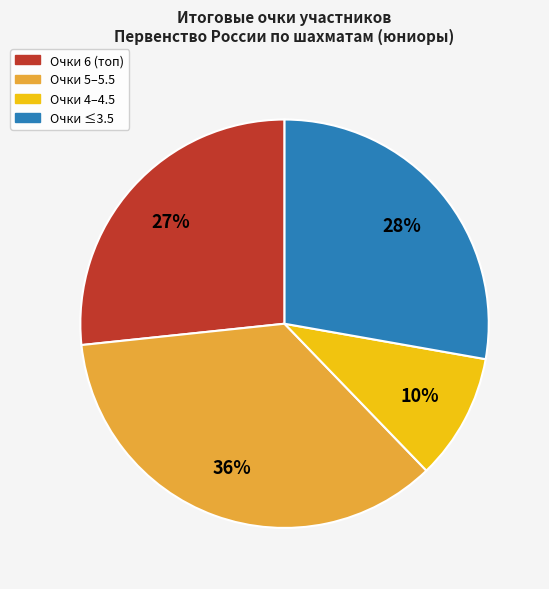

To the nearest percent, what is the difference between the largest and smallest slice percentages?

26%